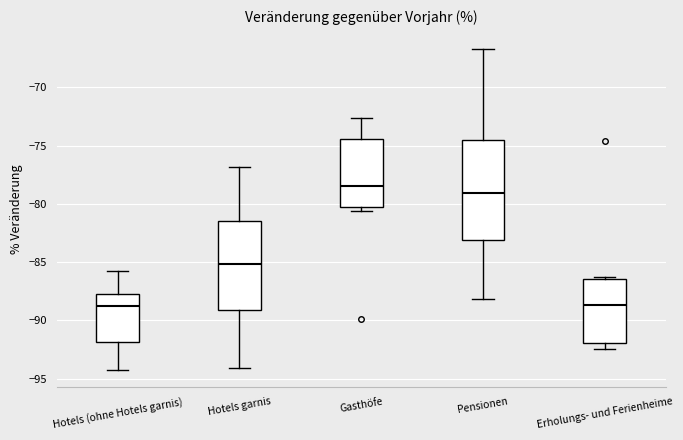

Which box's median line is the highest?

Gasthöfe